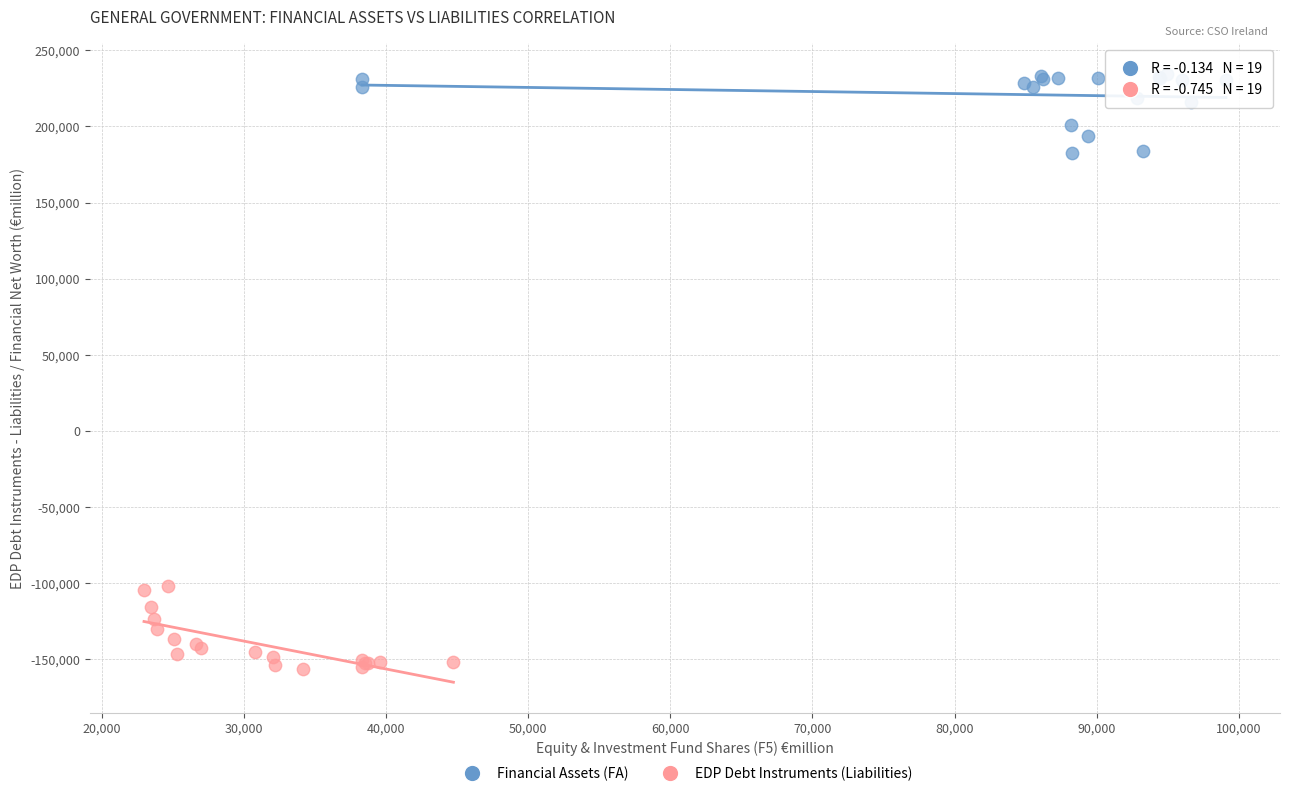

Which series reaches the maximum Y coordinate?

Financial Assets (FA)